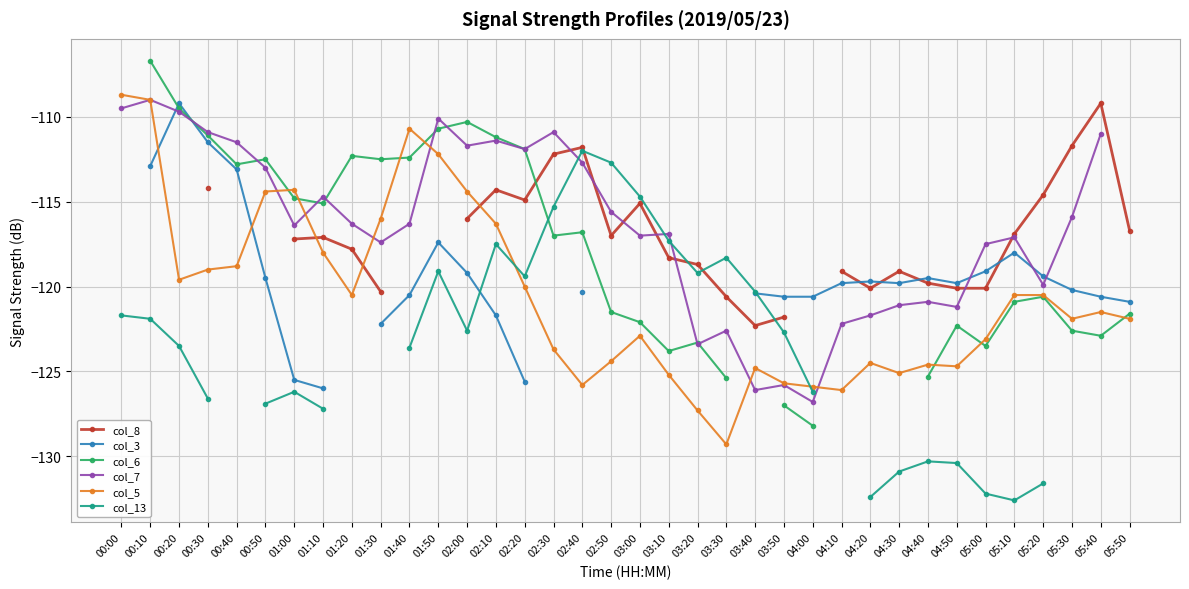

True or false: col_13 has more than 2 interior local peaks.

True